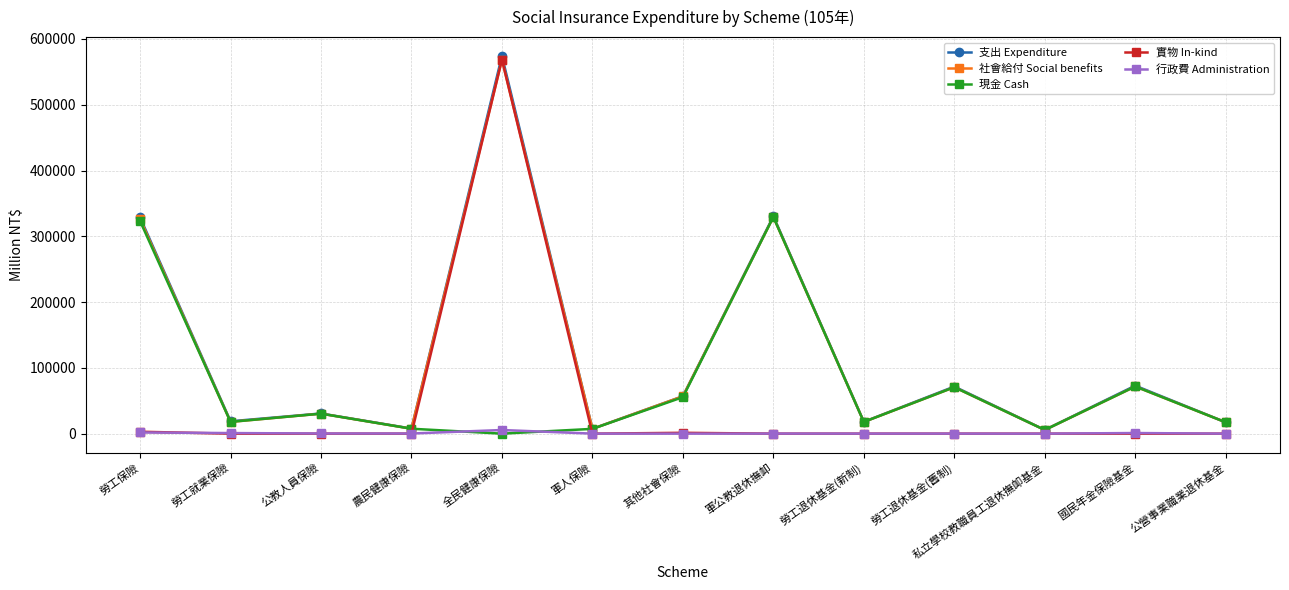

Is this an area chart (filled region under the line)?

No